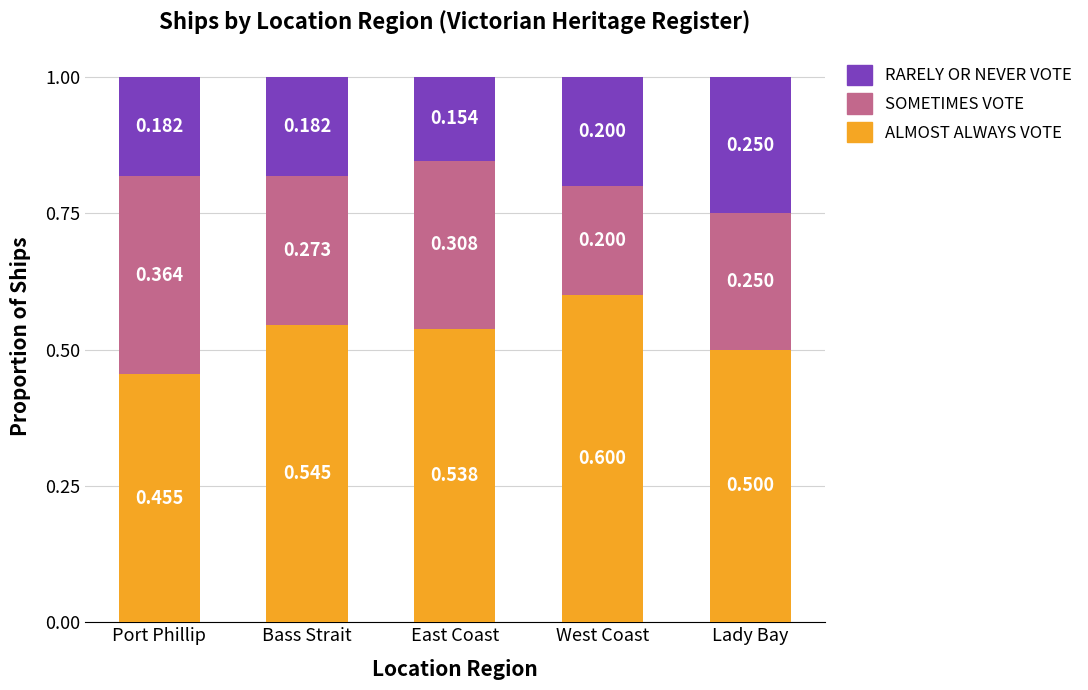

What is the difference between the maximum and second lowest values in the ALMOST ALWAYS VOTE series?

0.1